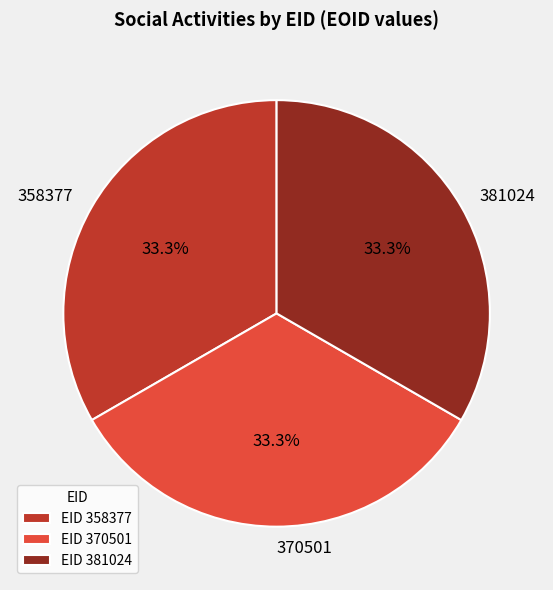

To the nearest percent, what portion does 381024 represent?

33%